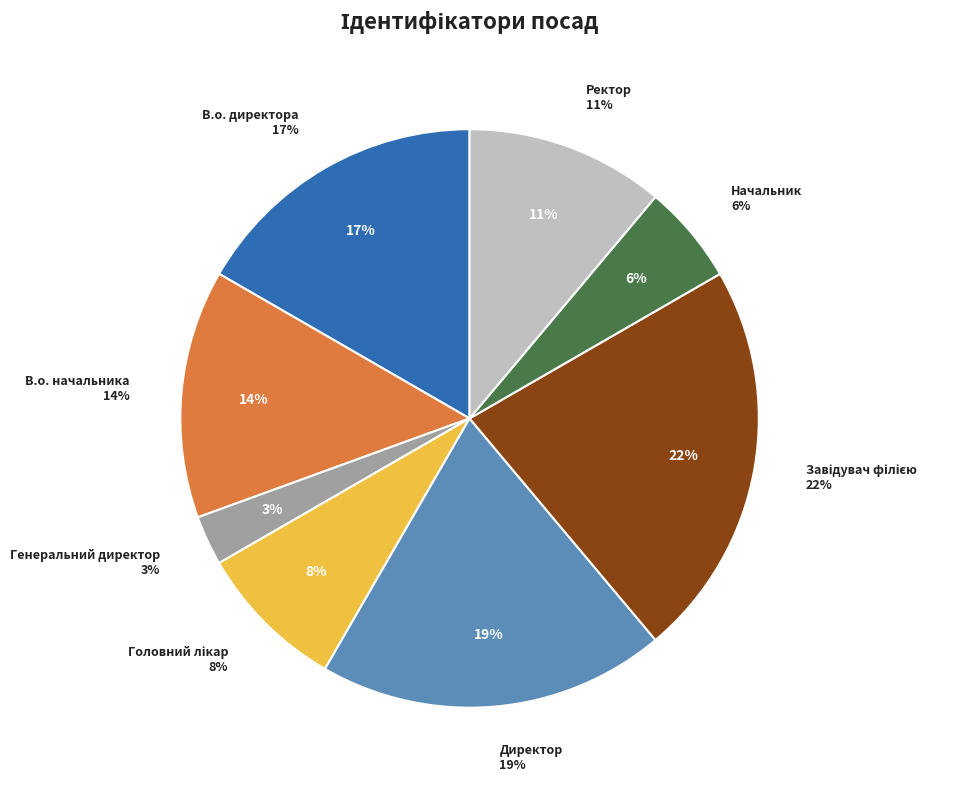

To the nearest percent, what is the difference between the largest and smallest slice percentages?

19%